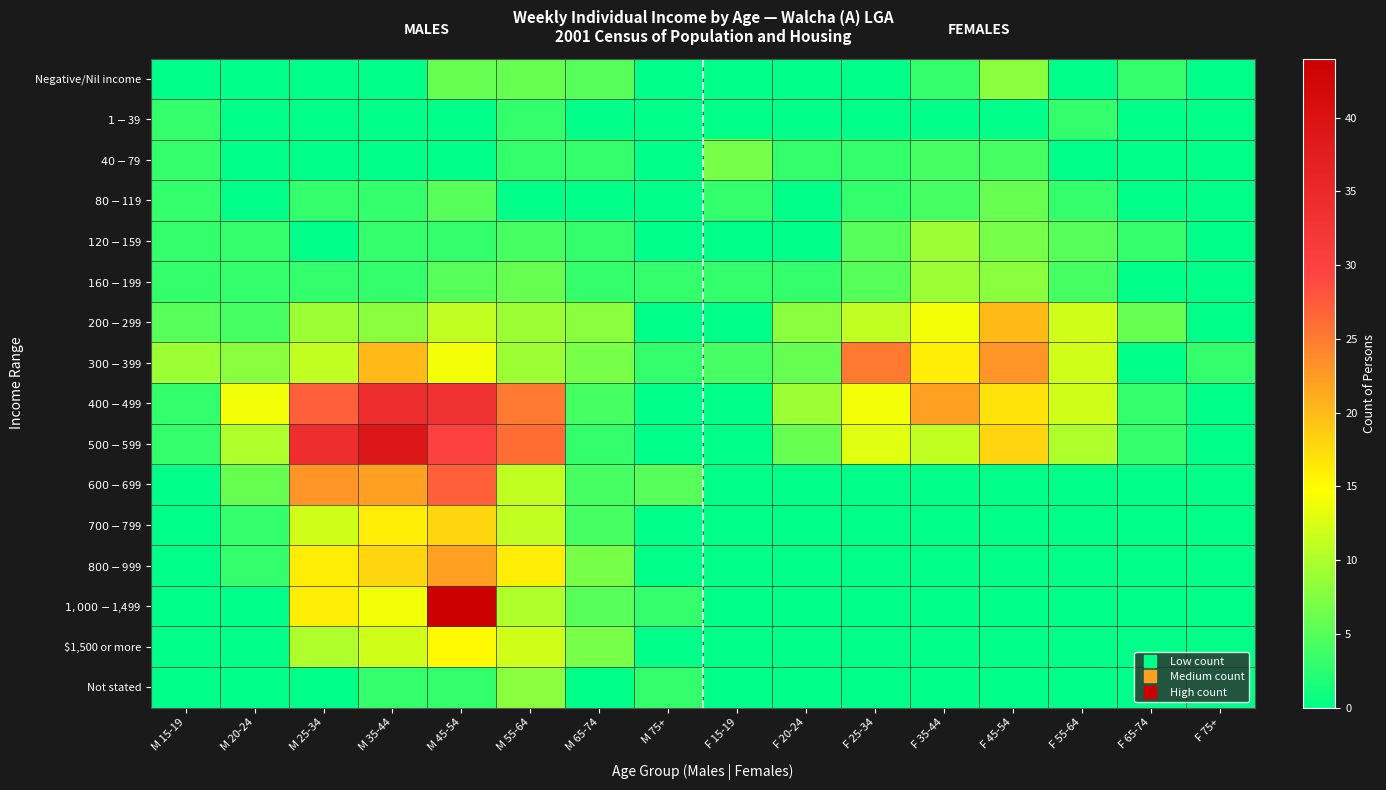

Reading left to right, list all the values displayed in this chart.

Negative/Nil income: M 15-19=0	M 20-24=0	M 25-34=0	M 35-44=0	M 45-54=6	M 55-64=6	M 65-74=5	M 75+=0	F 15-19=0	F 20-24=0	F 25-34=0	F 35-44=3	F 45-54=8	F 55-64=0	F 65-74=3	F 75+=0
$1-$39: M 15-19=3	M 20-24=0	M 25-34=0	M 35-44=0	M 45-54=0	M 55-64=3	M 65-74=0	M 75+=0	F 15-19=0	F 20-24=0	F 25-34=0	F 35-44=0	F 45-54=0	F 55-64=3	F 65-74=0	F 75+=0
$40-$79: M 15-19=3	M 20-24=0	M 25-34=0	M 35-44=0	M 45-54=0	M 55-64=3	M 65-74=3	M 75+=0	F 15-19=7	F 20-24=3	F 25-34=3	F 35-44=4	F 45-54=4	F 55-64=0	F 65-74=0	F 75+=0
$80-$119: M 15-19=3	M 20-24=0	M 25-34=3	M 35-44=3	M 45-54=5	M 55-64=0	M 65-74=0	M 75+=0	F 15-19=3	F 20-24=0	F 25-34=3	F 35-44=4	F 45-54=6	F 55-64=3	F 65-74=0	F 75+=0
$120-$159: M 15-19=3	M 20-24=3	M 25-34=0	M 35-44=3	M 45-54=3	M 55-64=4	M 65-74=3	M 75+=0	F 15-19=0	F 20-24=0	F 25-34=5	F 35-44=9	F 45-54=7	F 55-64=5	F 65-74=3	F 75+=0
$160-$199: M 15-19=3	M 20-24=3	M 25-34=3	M 35-44=3	M 45-54=5	M 55-64=6	M 65-74=3	M 75+=3	F 15-19=3	F 20-24=3	F 25-34=5	F 35-44=9	F 45-54=8	F 55-64=4	F 65-74=0	F 75+=0
$200-$299: M 15-19=5	M 20-24=4	M 25-34=9	M 35-44=8	M 45-54=11	M 55-64=9	M 65-74=8	M 75+=0	F 15-19=0	F 20-24=8	F 25-34=11	F 35-44=14	F 45-54=20	F 55-64=12	F 65-74=6	F 75+=0
$300-$399: M 15-19=9	M 20-24=8	M 25-34=11	M 35-44=20	M 45-54=14	M 55-64=9	M 65-74=7	M 75+=3	F 15-19=4	F 20-24=6	F 25-34=25	F 35-44=16	F 45-54=23	F 55-64=12	F 65-74=0	F 75+=3
$400-$499: M 15-19=3	M 20-24=14	M 25-34=27	M 35-44=34	M 45-54=33	M 55-64=25	M 65-74=4	M 75+=0	F 15-19=0	F 20-24=9	F 25-34=14	F 35-44=22	F 45-54=17	F 55-64=12	F 65-74=3	F 75+=0
$500-$599: M 15-19=3	M 20-24=10	M 25-34=34	M 35-44=39	M 45-54=30	M 55-64=26	M 65-74=3	M 75+=0	F 15-19=0	F 20-24=6	F 25-34=13	F 35-44=11	F 45-54=18	F 55-64=10	F 65-74=3	F 75+=0
$600-$699: M 15-19=0	M 20-24=6	M 25-34=23	M 35-44=22	M 45-54=27	M 55-64=11	M 65-74=4	M 75+=5	F 15-19=0	F 20-24=0	F 25-34=0	F 35-44=0	F 45-54=0	F 55-64=0	F 65-74=0	F 75+=0
$700-$799: M 15-19=0	M 20-24=3	M 25-34=12	M 35-44=16	M 45-54=18	M 55-64=11	M 65-74=4	M 75+=0	F 15-19=0	F 20-24=0	F 25-34=0	F 35-44=0	F 45-54=0	F 55-64=0	F 65-74=0	F 75+=0
$800-$999: M 15-19=0	M 20-24=3	M 25-34=16	M 35-44=18	M 45-54=22	M 55-64=16	M 65-74=7	M 75+=0	F 15-19=0	F 20-24=0	F 25-34=0	F 35-44=0	F 45-54=0	F 55-64=0	F 65-74=0	F 75+=0
$1,000-$1,499: M 15-19=0	M 20-24=0	M 25-34=16	M 35-44=14	M 45-54=44	M 55-64=10	M 65-74=5	M 75+=3	F 15-19=0	F 20-24=0	F 25-34=0	F 35-44=0	F 45-54=0	F 55-64=0	F 65-74=0	F 75+=0
$1,500 or more: M 15-19=0	M 20-24=0	M 25-34=10	M 35-44=12	M 45-54=15	M 55-64=12	M 65-74=7	M 75+=0	F 15-19=0	F 20-24=0	F 25-34=0	F 35-44=0	F 45-54=0	F 55-64=0	F 65-74=0	F 75+=0
Not stated: M 15-19=0	M 20-24=0	M 25-34=0	M 35-44=3	M 45-54=3	M 55-64=8	M 65-74=0	M 75+=3	F 15-19=0	F 20-24=0	F 25-34=0	F 35-44=0	F 45-54=0	F 55-64=0	F 65-74=0	F 75+=0